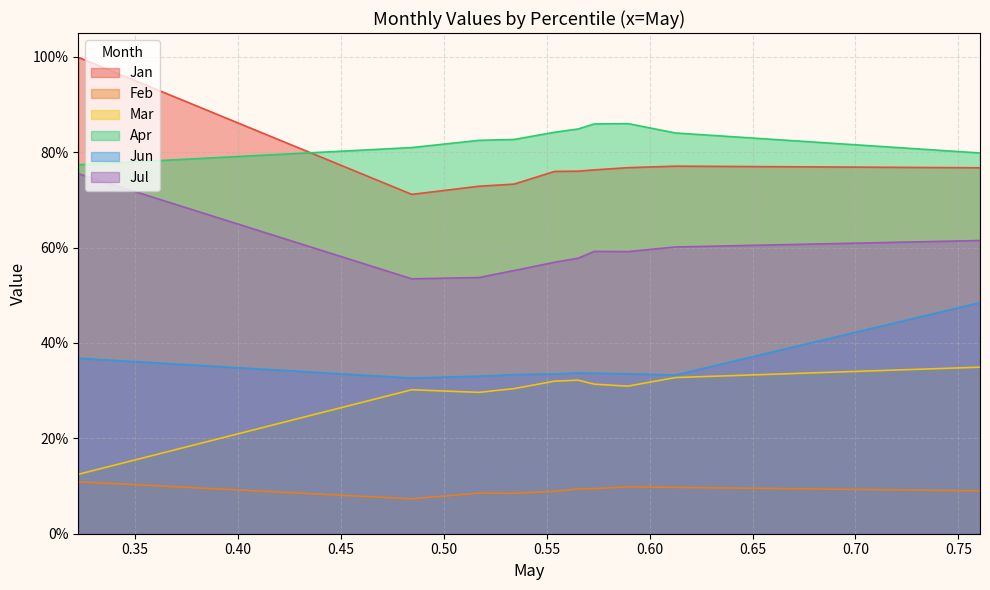

Reading left to right, transcribe all the data shown in this chart.

Jan: pct05=1.0	pct15=0.7	pct25=0.7	pct35=0.7	pct45=0.8	pct55=0.8	pct65=0.8	pct75=0.8	pct85=0.8	pct95=0.8
Feb: pct05=0.1	pct15=0.1	pct25=0.1	pct35=0.1	pct45=0.1	pct55=0.1	pct65=0.1	pct75=0.1	pct85=0.1	pct95=0.1
Mar: pct05=0.1	pct15=0.3	pct25=0.3	pct35=0.3	pct45=0.3	pct55=0.3	pct65=0.3	pct75=0.3	pct85=0.3	pct95=0.3
Apr: pct05=0.8	pct15=0.8	pct25=0.8	pct35=0.8	pct45=0.8	pct55=0.8	pct65=0.9	pct75=0.9	pct85=0.8	pct95=0.8
Jun: pct05=0.4	pct15=0.3	pct25=0.3	pct35=0.3	pct45=0.3	pct55=0.3	pct65=0.3	pct75=0.3	pct85=0.3	pct95=0.5
Jul: pct05=0.8	pct15=0.5	pct25=0.5	pct35=0.6	pct45=0.6	pct55=0.6	pct65=0.6	pct75=0.6	pct85=0.6	pct95=0.6